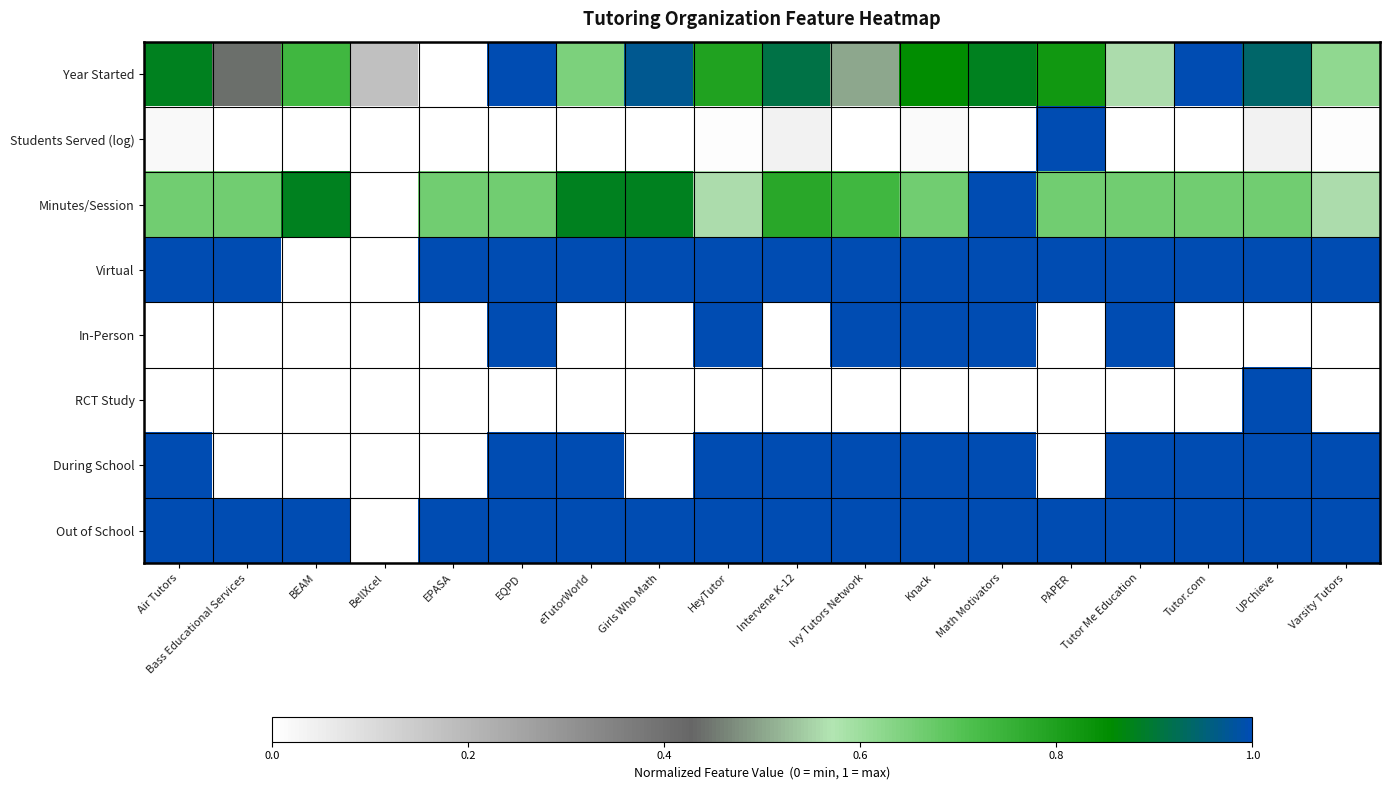

Reading left to right, what are all the values shown in this chart?

Year Started: Air Tutors=0.9	Bass Educational Services=0.4	BEAM=0.7	BellXcel=0.2	EPASA=0.0	EQPD=1.0	eTutorWorld=0.6	Girls Who Math=1.0	HeyTutor=0.8	Intervene K-12=0.9	Ivy Tutors Network=0.5	Knack=0.9	Math Motivators=0.9	PAPER=0.8	Tutor Me Education=0.6	Tutor.com=1.0	UPchieve=0.9	Varsity Tutors=0.6
Students Served (log): Air Tutors=0.0	Bass Educational Services=0.0	BEAM=0.0	BellXcel=0.0	EPASA=0.0	EQPD=0.0	eTutorWorld=0.0	Girls Who Math=0.0	HeyTutor=0.0	Intervene K-12=0.0	Ivy Tutors Network=0.0	Knack=0.0	Math Motivators=0.0	PAPER=1.0	Tutor Me Education=0.0	Tutor.com=0.0	UPchieve=0.0	Varsity Tutors=0.0
Minutes/Session: Air Tutors=0.7	Bass Educational Services=0.7	BEAM=0.9	BellXcel=0.0	EPASA=0.7	EQPD=0.7	eTutorWorld=0.9	Girls Who Math=0.9	HeyTutor=0.6	Intervene K-12=0.8	Ivy Tutors Network=0.7	Knack=0.7	Math Motivators=1.0	PAPER=0.7	Tutor Me Education=0.7	Tutor.com=0.7	UPchieve=0.7	Varsity Tutors=0.6
Virtual: Air Tutors=1.0	Bass Educational Services=1.0	BEAM=0.0	BellXcel=0.0	EPASA=1.0	EQPD=1.0	eTutorWorld=1.0	Girls Who Math=1.0	HeyTutor=1.0	Intervene K-12=1.0	Ivy Tutors Network=1.0	Knack=1.0	Math Motivators=1.0	PAPER=1.0	Tutor Me Education=1.0	Tutor.com=1.0	UPchieve=1.0	Varsity Tutors=1.0
In-Person: Air Tutors=0.0	Bass Educational Services=0.0	BEAM=0.0	BellXcel=0.0	EPASA=0.0	EQPD=1.0	eTutorWorld=0.0	Girls Who Math=0.0	HeyTutor=1.0	Intervene K-12=0.0	Ivy Tutors Network=1.0	Knack=1.0	Math Motivators=1.0	PAPER=0.0	Tutor Me Education=1.0	Tutor.com=0.0	UPchieve=0.0	Varsity Tutors=0.0
RCT Study: Air Tutors=0.0	Bass Educational Services=0.0	BEAM=0.0	BellXcel=0.0	EPASA=0.0	EQPD=0.0	eTutorWorld=0.0	Girls Who Math=0.0	HeyTutor=0.0	Intervene K-12=0.0	Ivy Tutors Network=0.0	Knack=0.0	Math Motivators=0.0	PAPER=0.0	Tutor Me Education=0.0	Tutor.com=0.0	UPchieve=1.0	Varsity Tutors=0.0
During School: Air Tutors=1.0	Bass Educational Services=0.0	BEAM=0.0	BellXcel=0.0	EPASA=0.0	EQPD=1.0	eTutorWorld=1.0	Girls Who Math=0.0	HeyTutor=1.0	Intervene K-12=1.0	Ivy Tutors Network=1.0	Knack=1.0	Math Motivators=1.0	PAPER=0.0	Tutor Me Education=1.0	Tutor.com=1.0	UPchieve=1.0	Varsity Tutors=1.0
Out of School: Air Tutors=1.0	Bass Educational Services=1.0	BEAM=1.0	BellXcel=0.0	EPASA=1.0	EQPD=1.0	eTutorWorld=1.0	Girls Who Math=1.0	HeyTutor=1.0	Intervene K-12=1.0	Ivy Tutors Network=1.0	Knack=1.0	Math Motivators=1.0	PAPER=1.0	Tutor Me Education=1.0	Tutor.com=1.0	UPchieve=1.0	Varsity Tutors=1.0